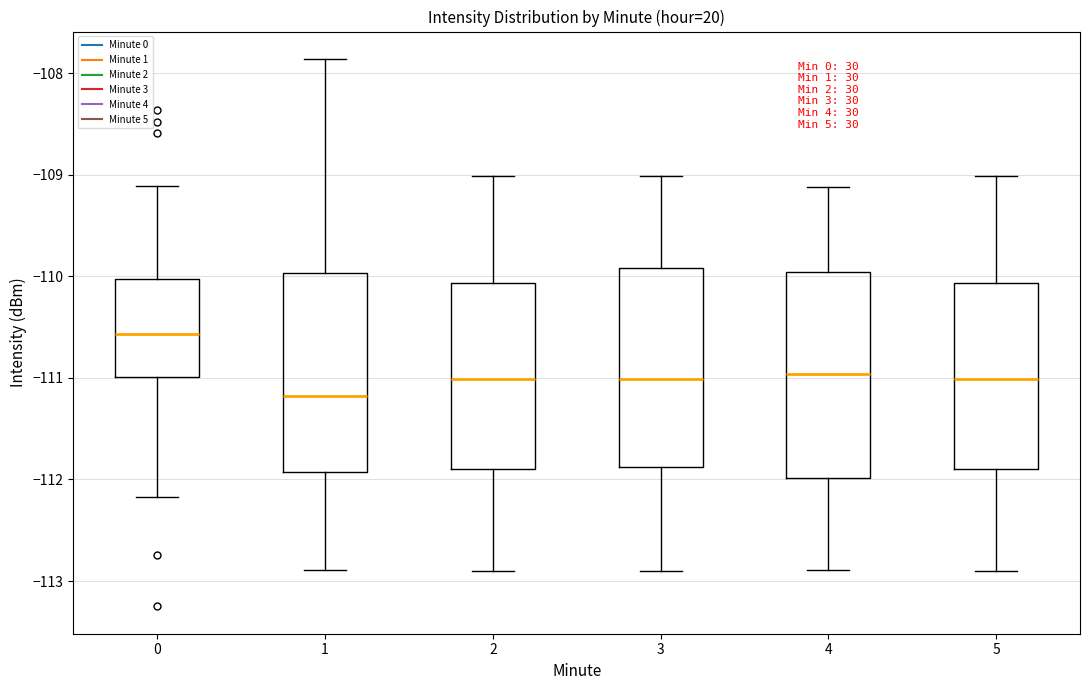

Reading left to right, read every box against the y-axis: the position of its median line, the range the box covers, and the ends of its whiskers. The values are not printed on the chart, so give them approximately, as read against the axis.

0: median -110.6, box -111.0 to -110.0, whiskers -112.2 to -109.1
1: median -111.2, box -111.9 to -110.0, whiskers -112.9 to -107.9
2: median -111.0, box -111.9 to -110.1, whiskers -112.9 to -109.0
3: median -111.0, box -111.9 to -109.9, whiskers -112.9 to -109.0
4: median -111.0, box -112.0 to -110.0, whiskers -112.9 to -109.1
5: median -111.0, box -111.9 to -110.1, whiskers -112.9 to -109.0